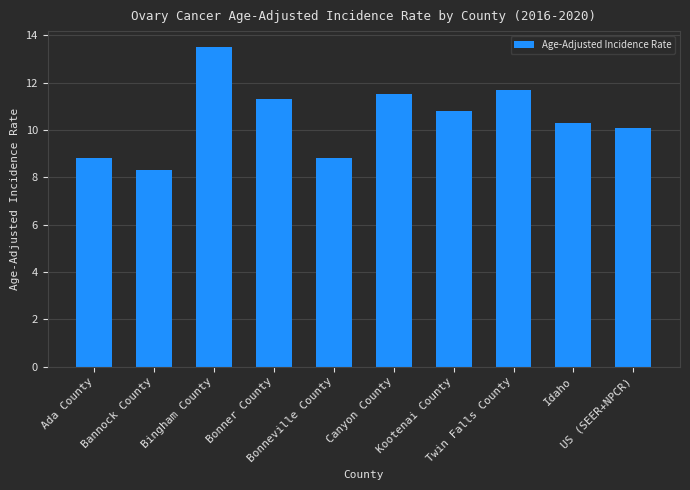

Reading right to left, what are all the values shown in this chart?

10.1	10.3	11.7	10.8	11.5	8.8	11.3	13.5	8.3	8.8